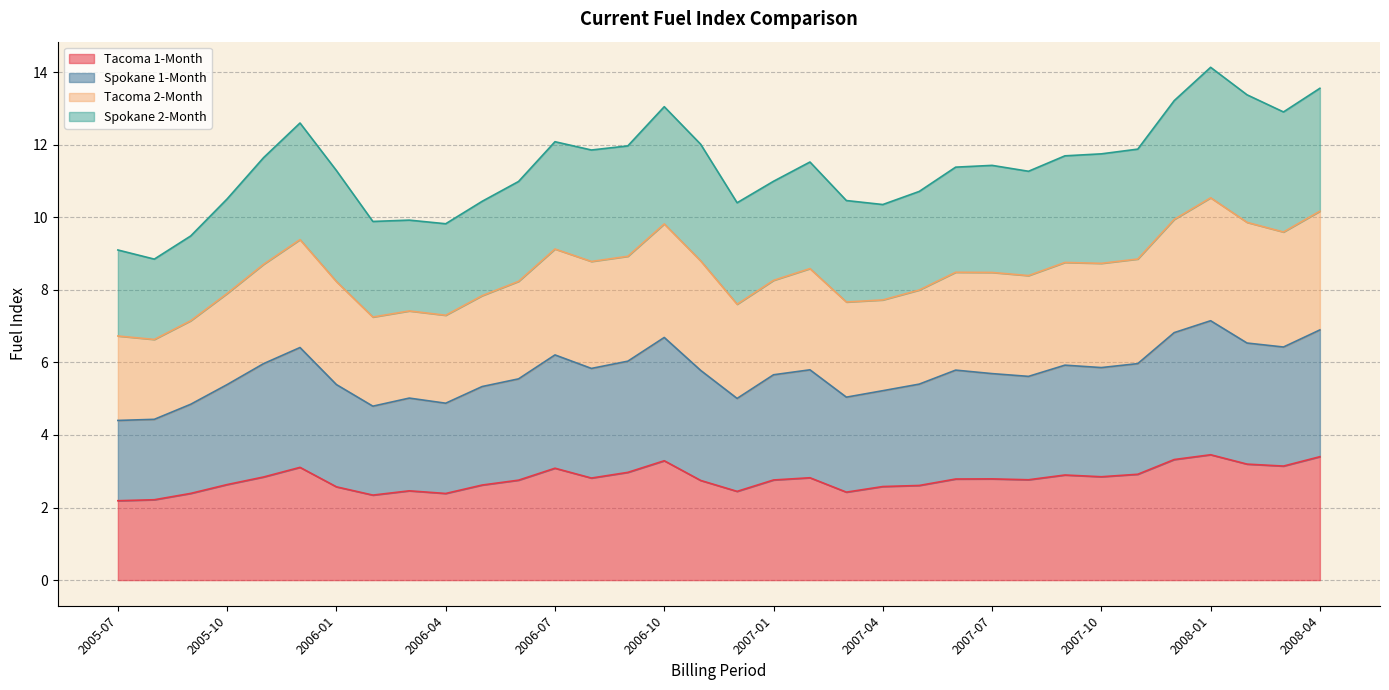

Is it true that Tacoma 1-Month equals 0.7 at 2005-07?

False